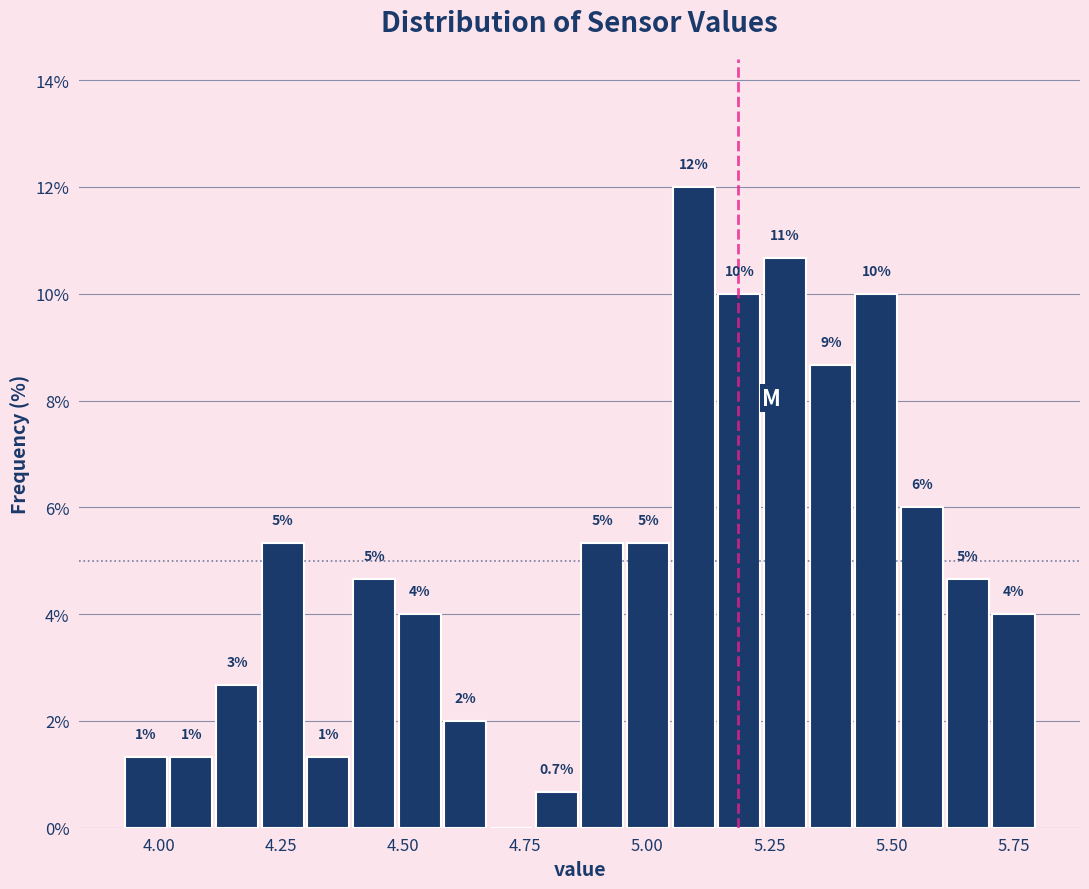

Around what value on the x-axis is the tallest bar? Give the approximate position of its centre, as read against the axis.

5.10